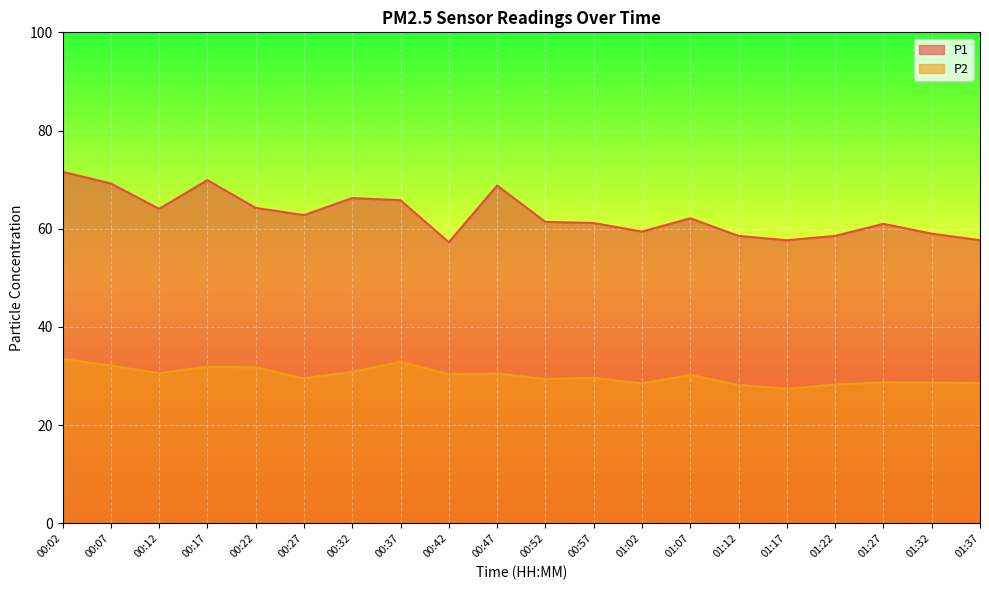

How many series are shown in this chart?

2